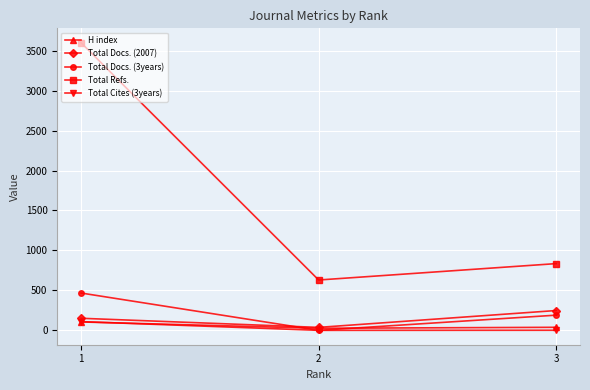

Rank the series at 3 from lowest to highest value.

Total Cites (3years), H index, Total Docs. (3years), Total Docs. (2007), Total Refs.